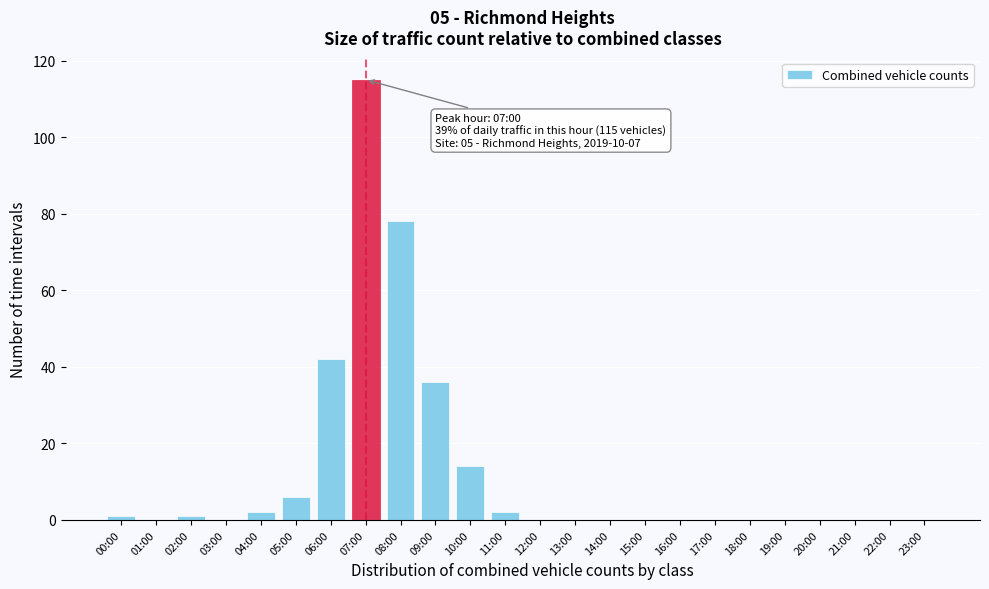

Reading left to right, extract all data points from this chart.

00:00=1	01:00=0	02:00=1	03:00=0	04:00=2	05:00=6	06:00=42	07:00=115	08:00=78	09:00=36	10:00=14	11:00=2	12:00=0	13:00=0	14:00=0	15:00=0	16:00=0	17:00=0	18:00=0	19:00=0	20:00=0	21:00=0	22:00=0	23:00=0